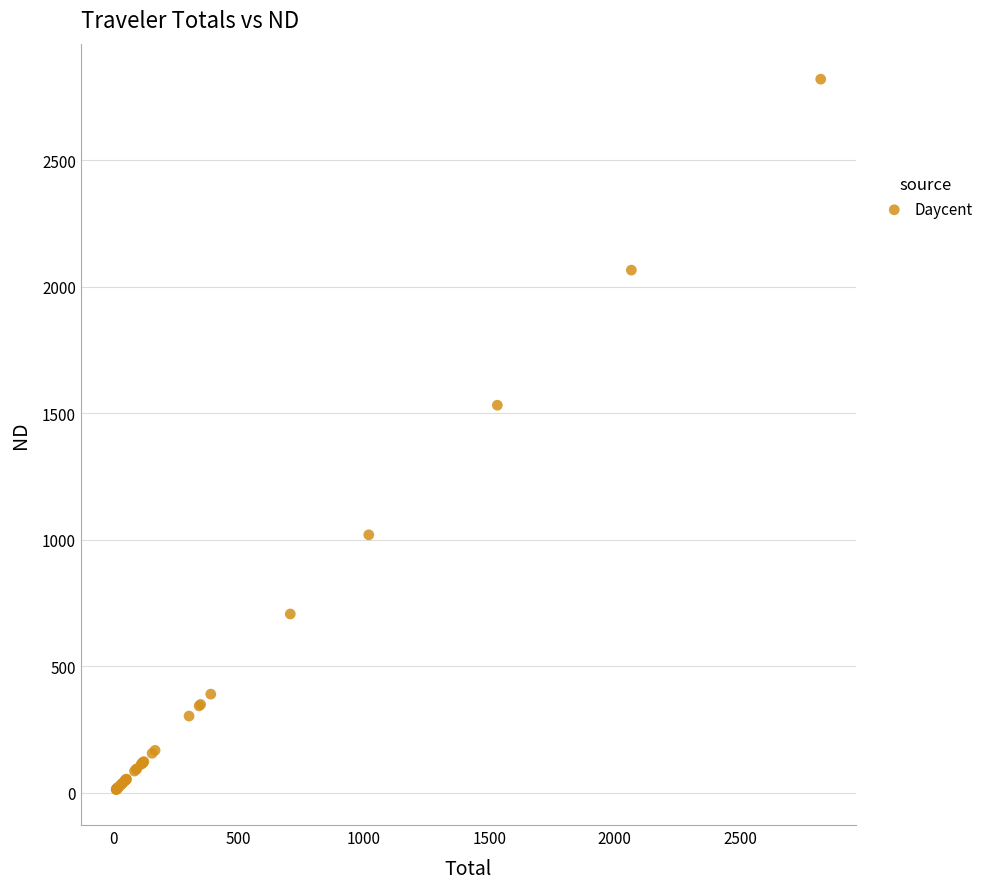

What Y value in the scatter plot is closest to 1416?

1531.8